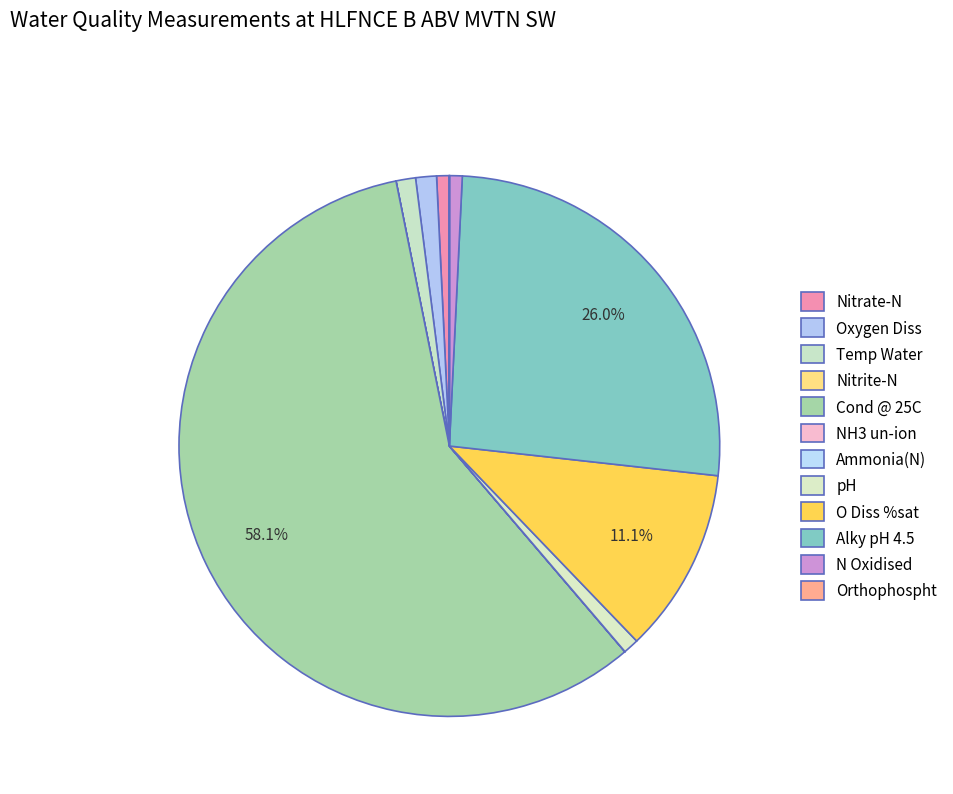

Which slice is the largest?

Cond @ 25C